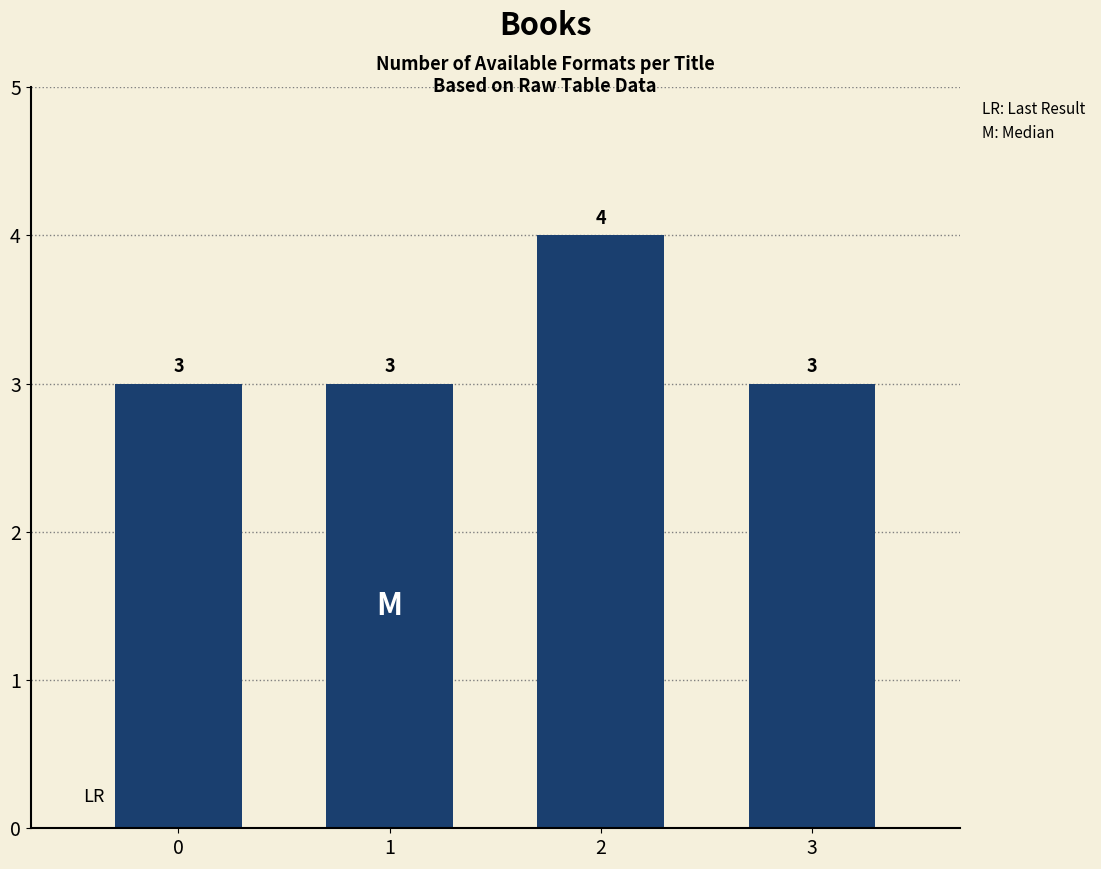

Does the chart contain any negative values?

No